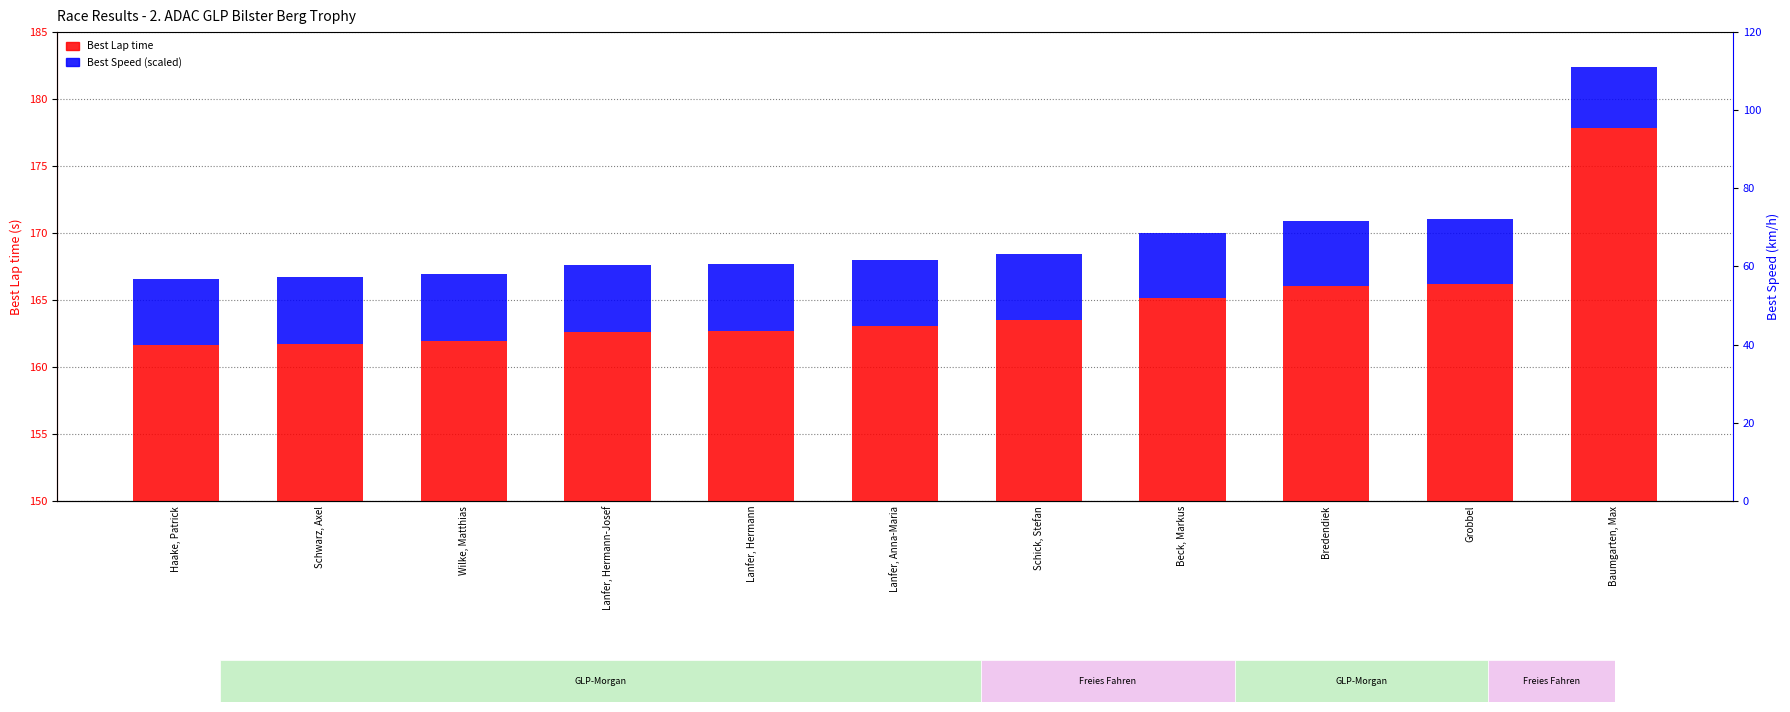

List the series in order of their peak value, highest first.

Best Lap time, Best Speed (scaled)